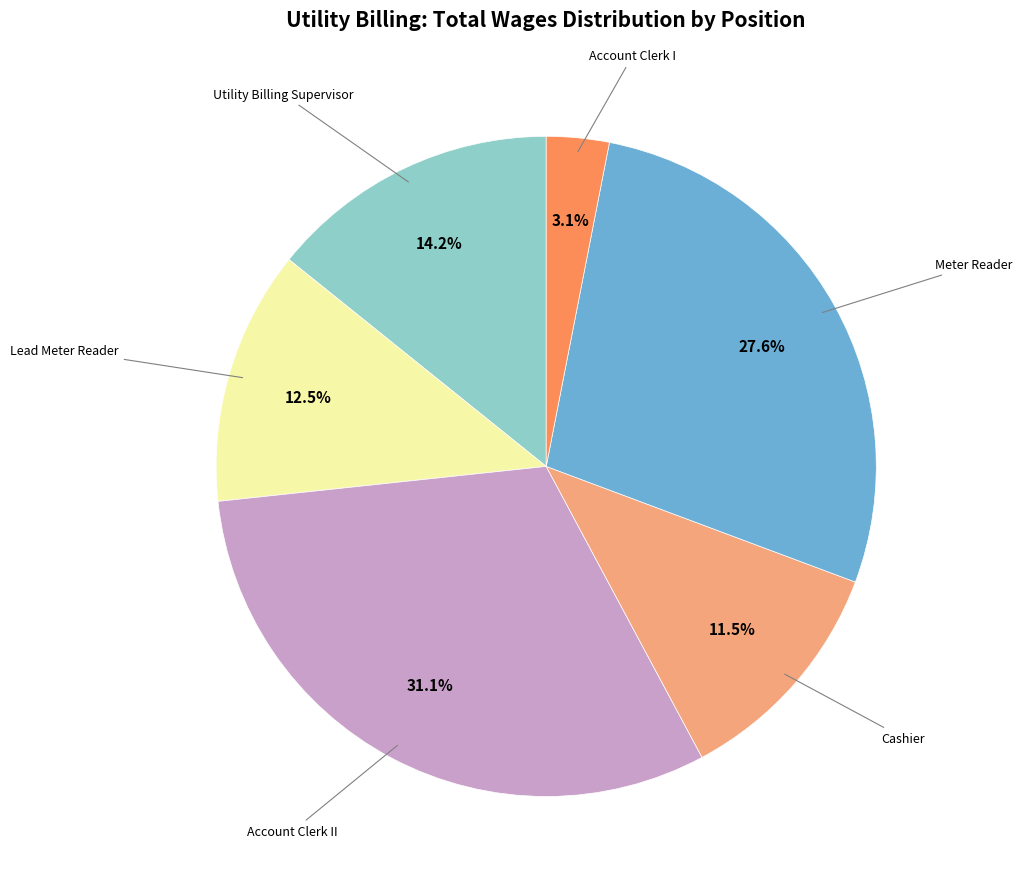

Is there a majority slice in this chart?

No